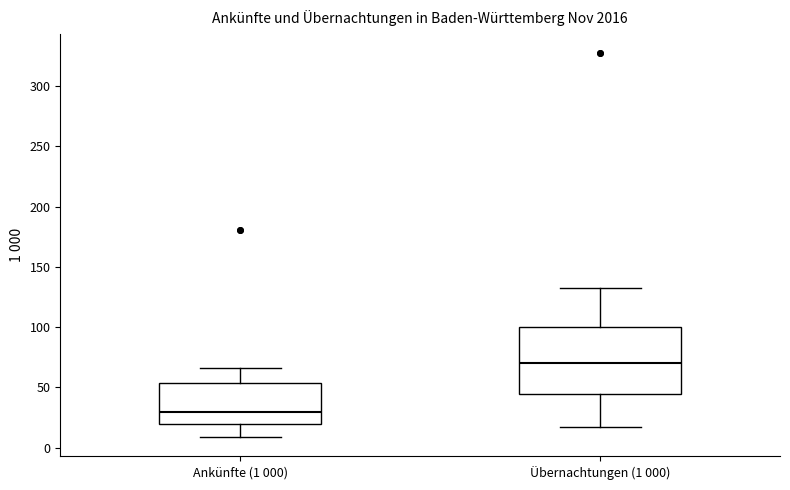

Which box's median line is the lowest?

Ankünfte (1 000)